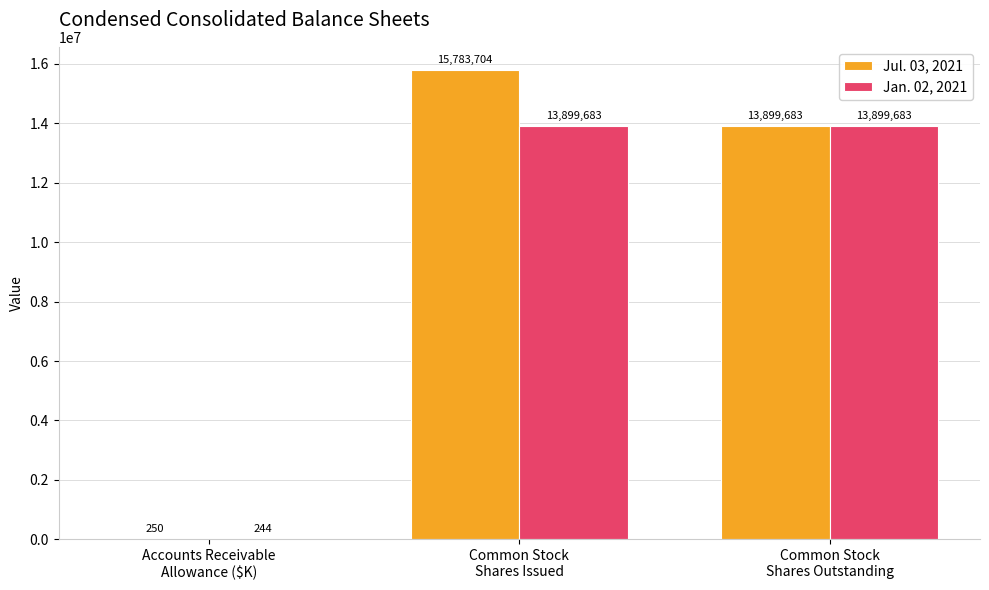

What is the highest value of the Jan. 02, 2021 series?

13899683